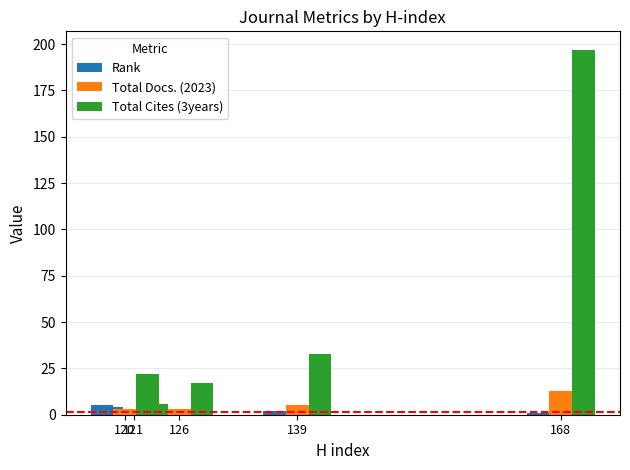

What is the value of the Rank bar at the 4th from the left?

2